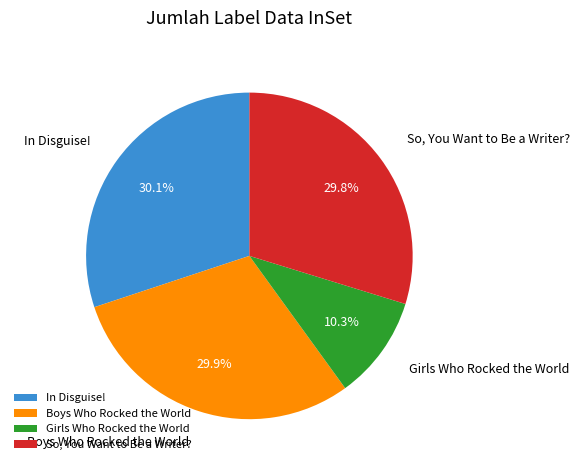

Count the number of slices in the pie.

4